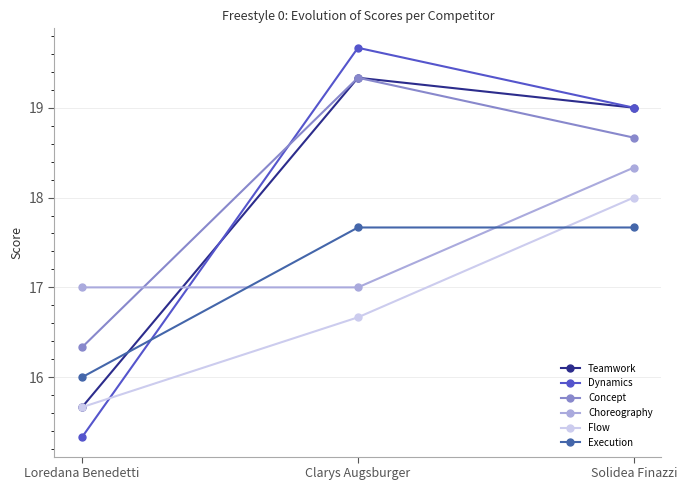

The Teamwork series shows 6.2 at Solidea Finazzi. True or false?

False